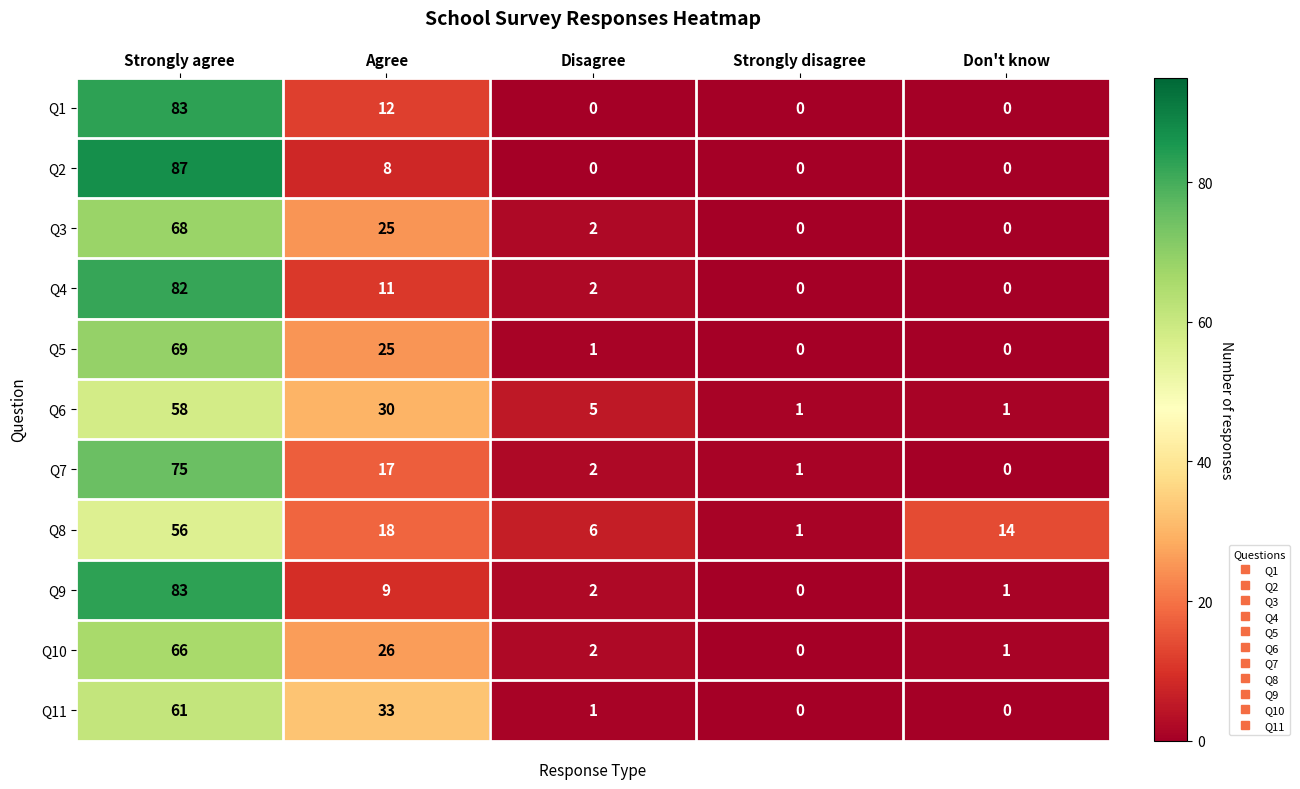

What is the greatest value displayed?

87